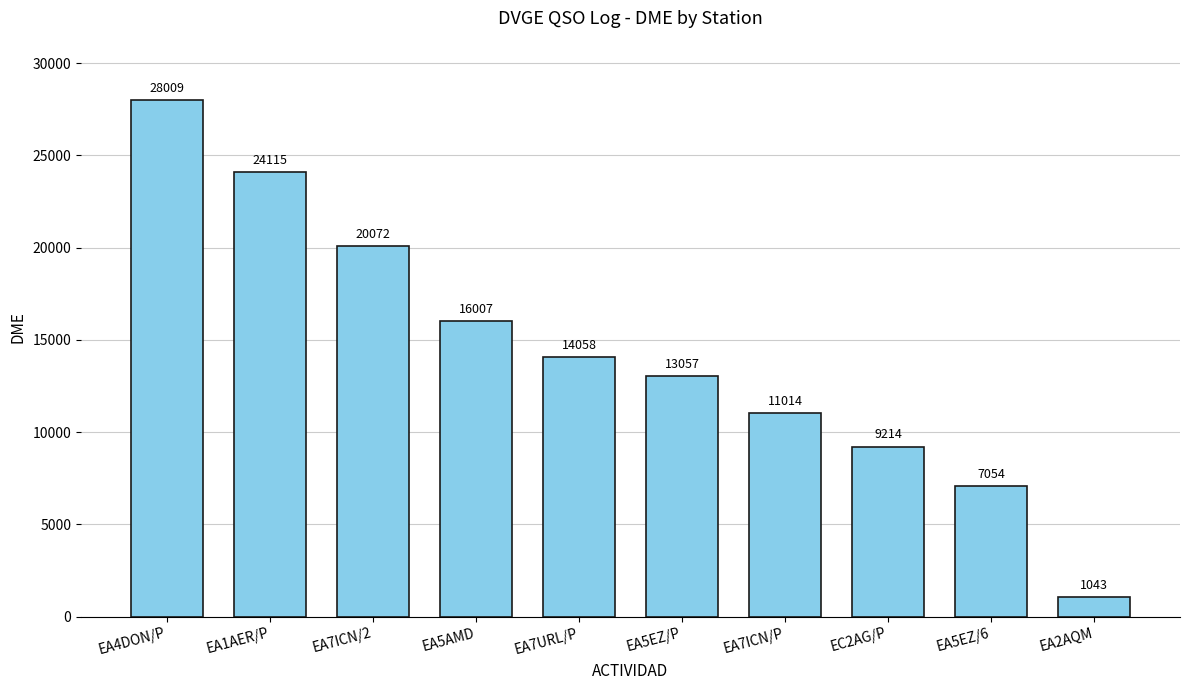

How many series are shown in this chart?

1